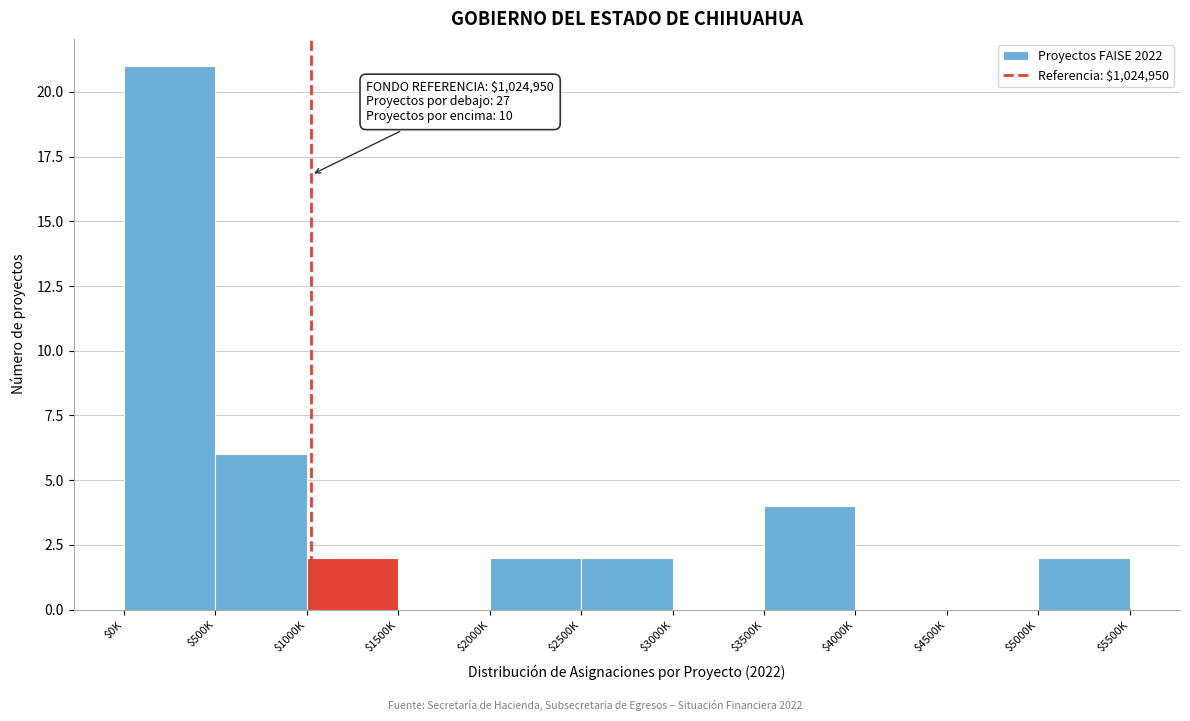

At which category does the chart reach its peak across all series?

$0K